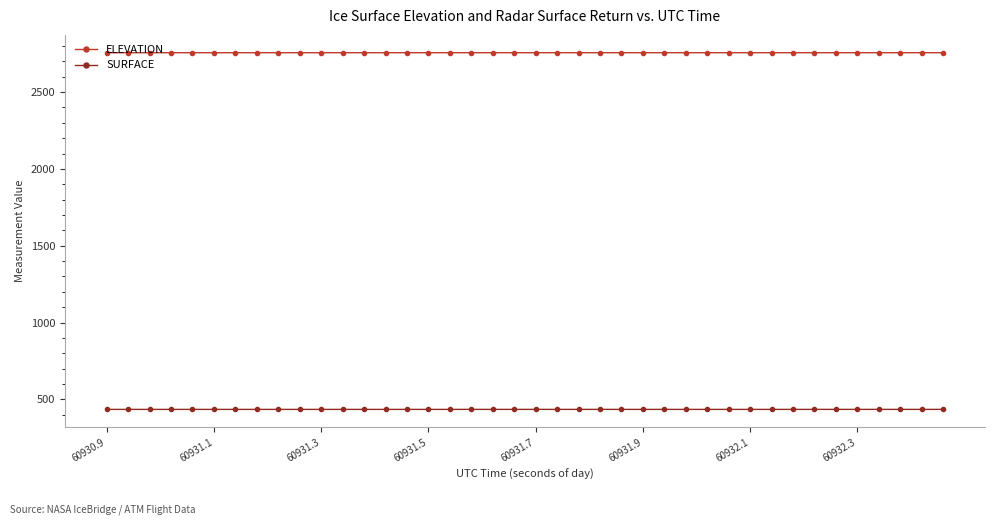

What is the value of the ELEVATION point at the 9th from the left?

2756.5